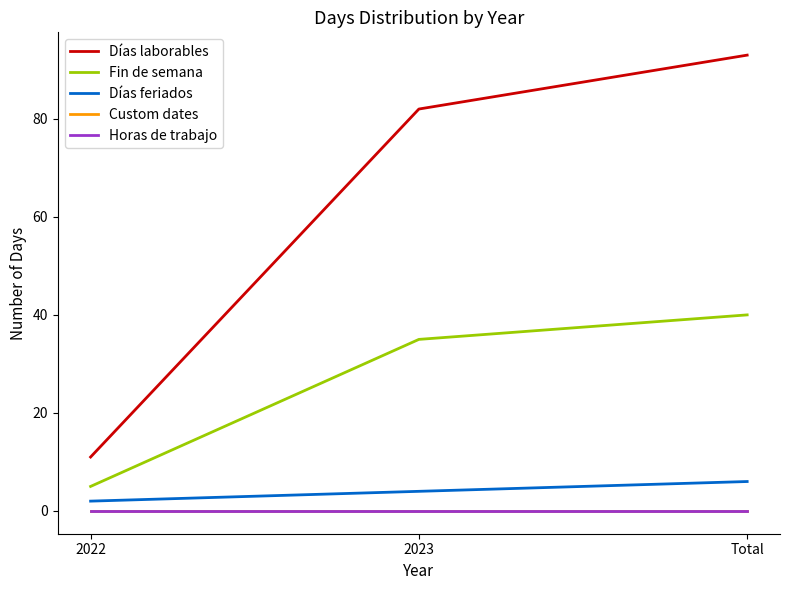

Does the chart display data point markers on the line(s)?

No